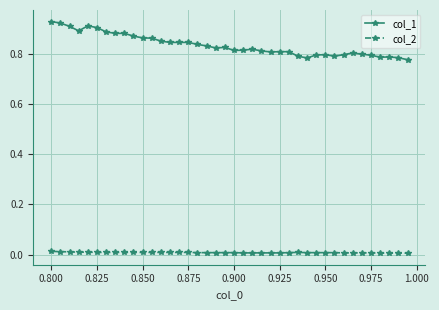

What are all the series names shown in the legend?

col_1, col_2